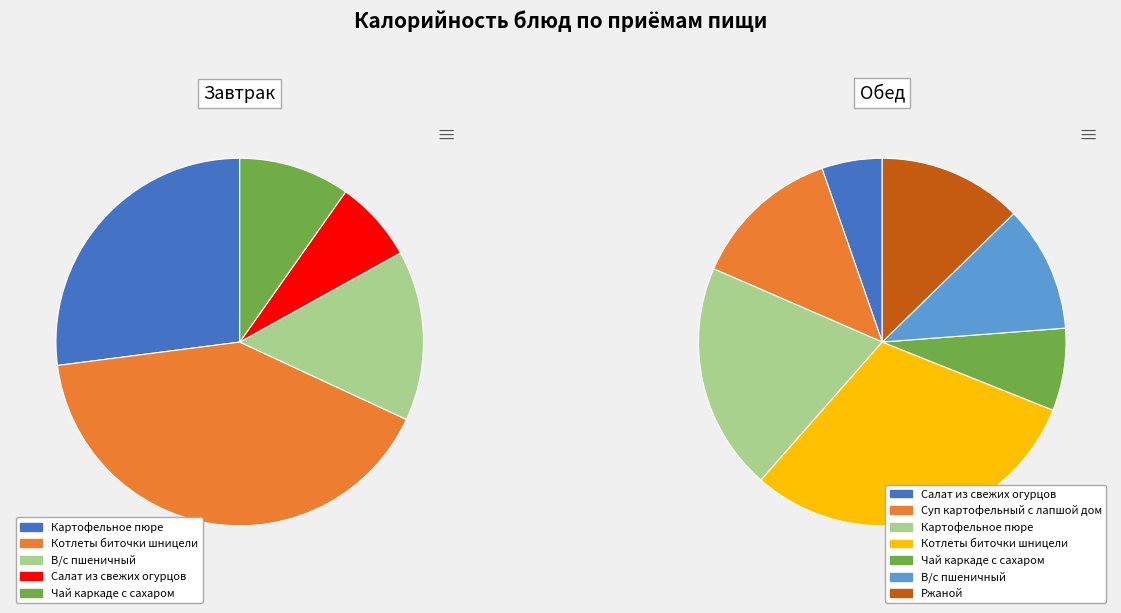

What percentage is the Котлеты биточки шницели slice, to the nearest percent?

41%